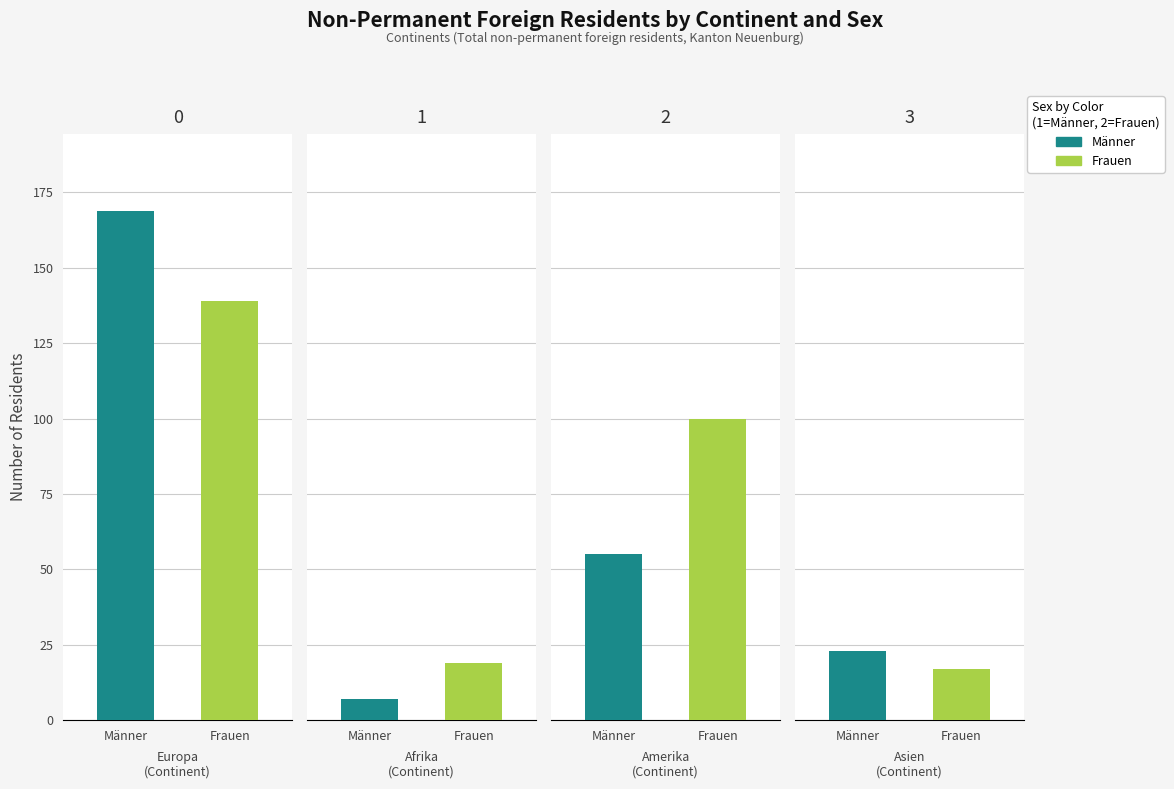

What are all the series names shown in the legend?

Männer, Frauen